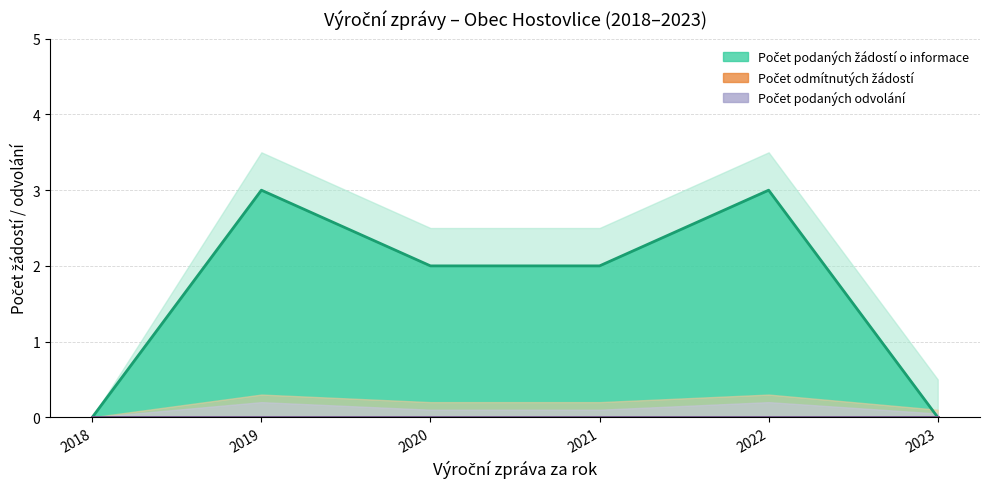

Count the Počet podaných žádostí o informace (line) values in the range 0 to 3.

6